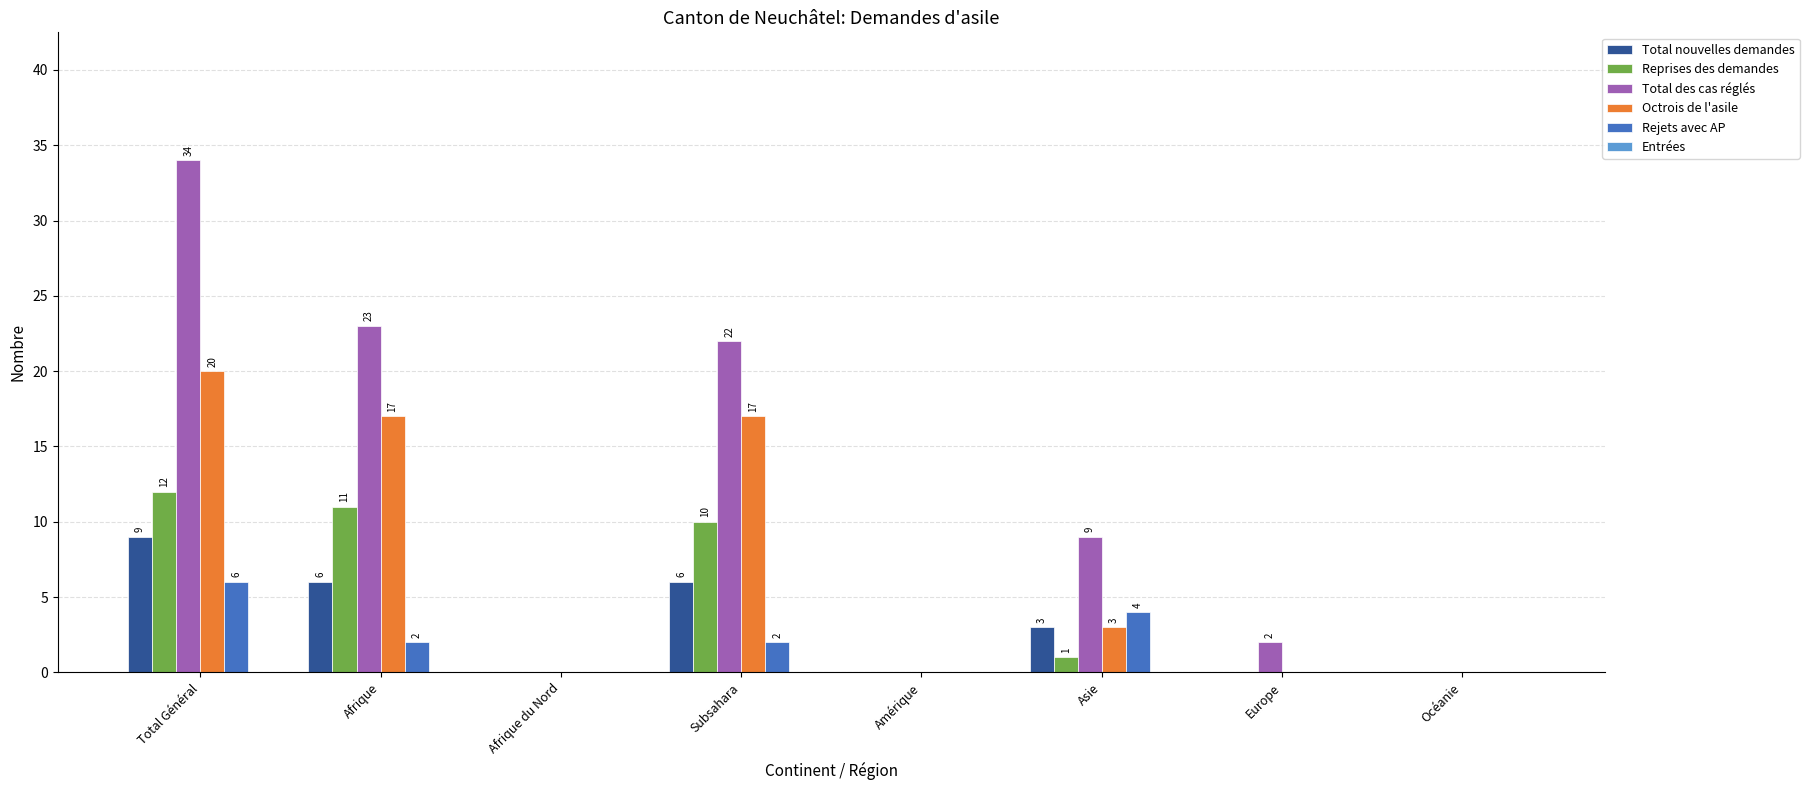

At which label is Total des cas réglés closest to 17?

Subsahara